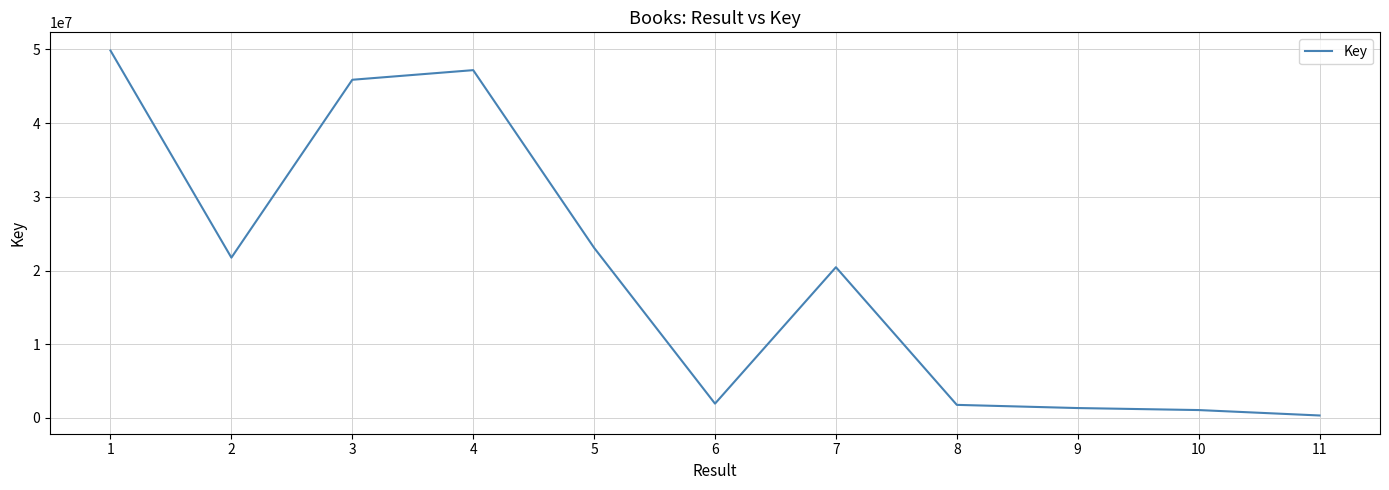

Which has a higher value, 9 or 11?

9